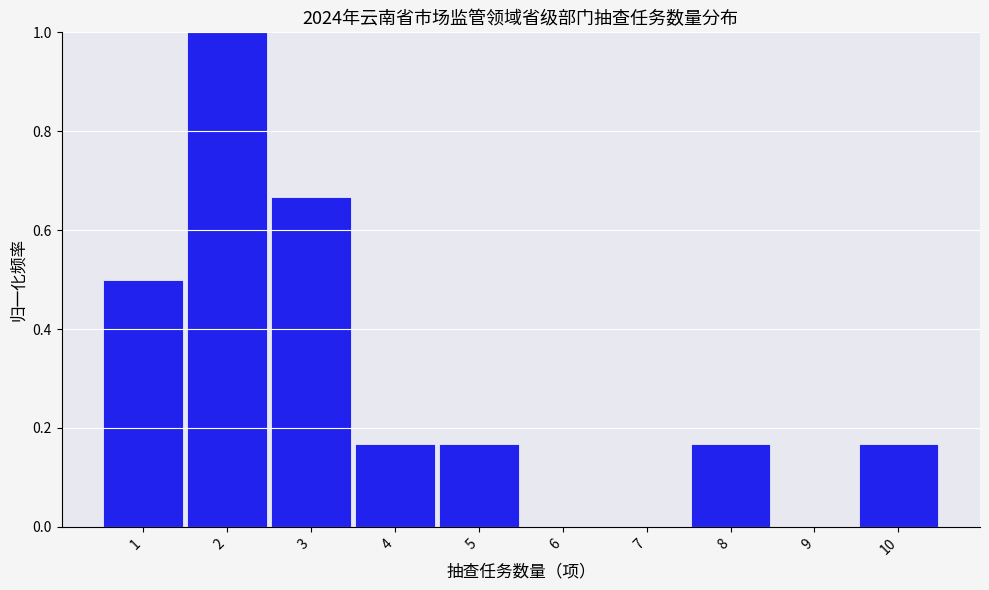

How tall is the bar that spans 1.5 to 2.5 on the x-axis? The values are not printed on the chart, so give them approximately, as read against the axis.

1.00